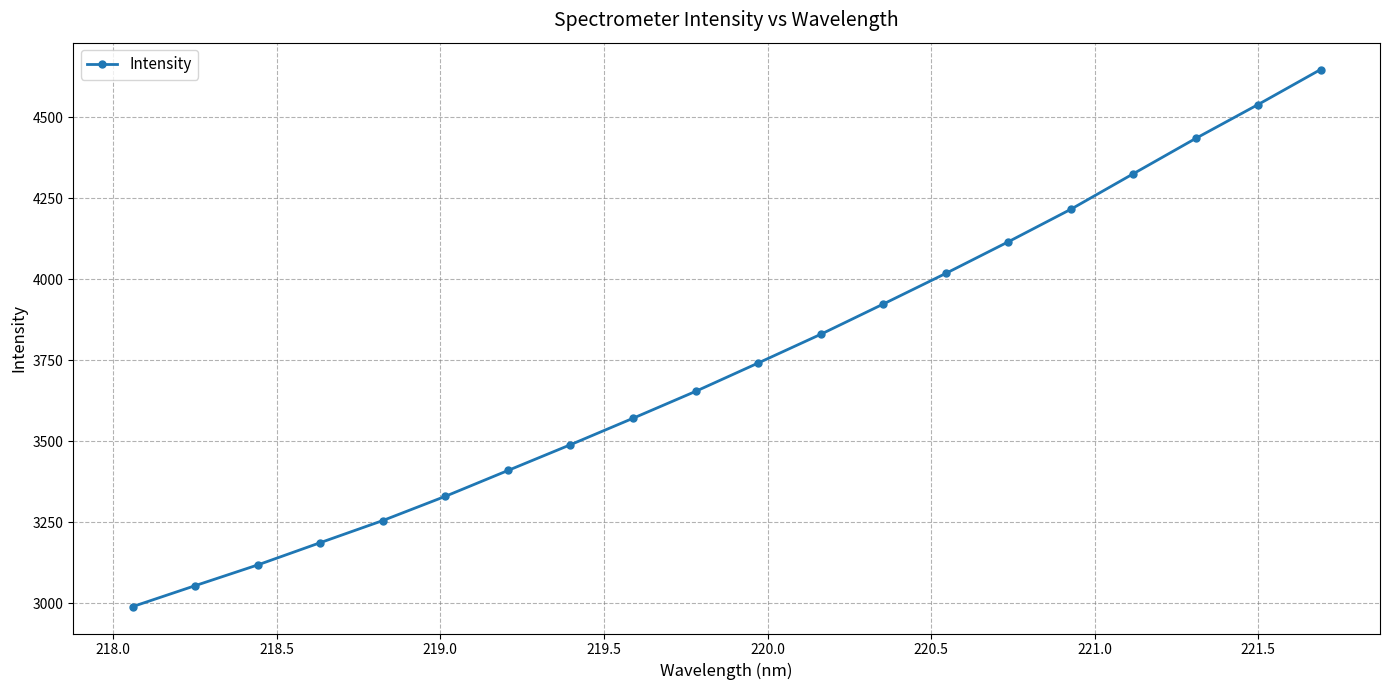

What is the difference between the maximum and minimum values?

1657.8